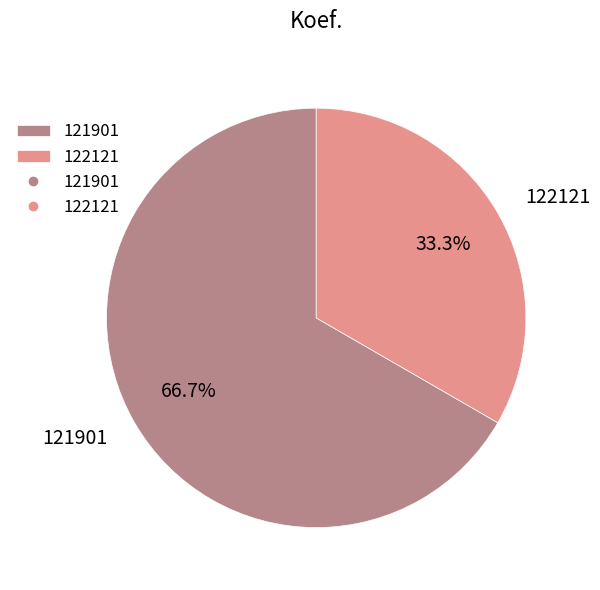

Count the number of slices in the pie.

2